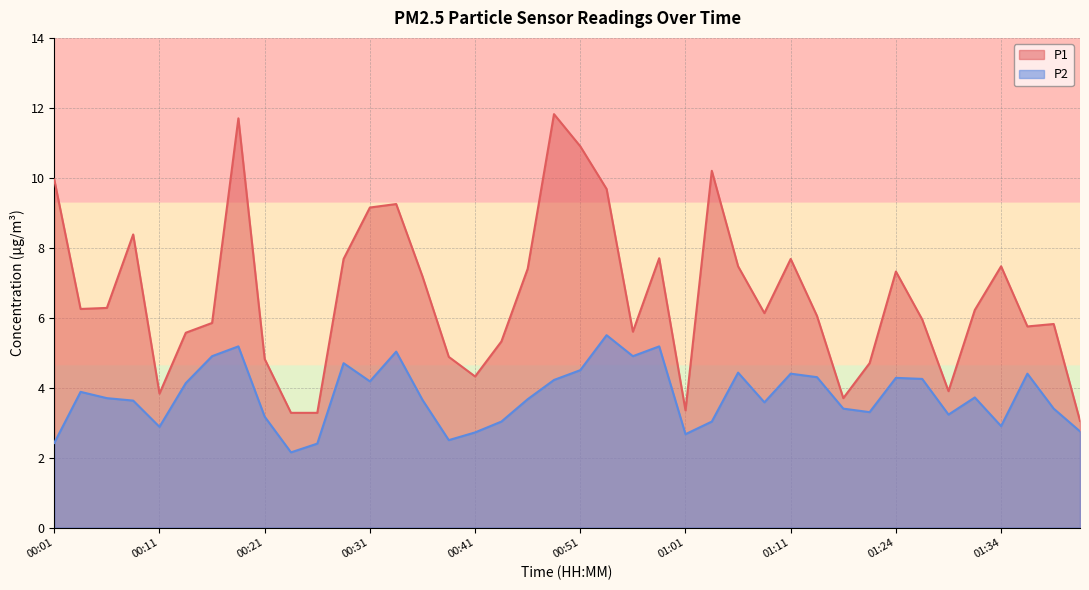

How many data points does each series have?

40